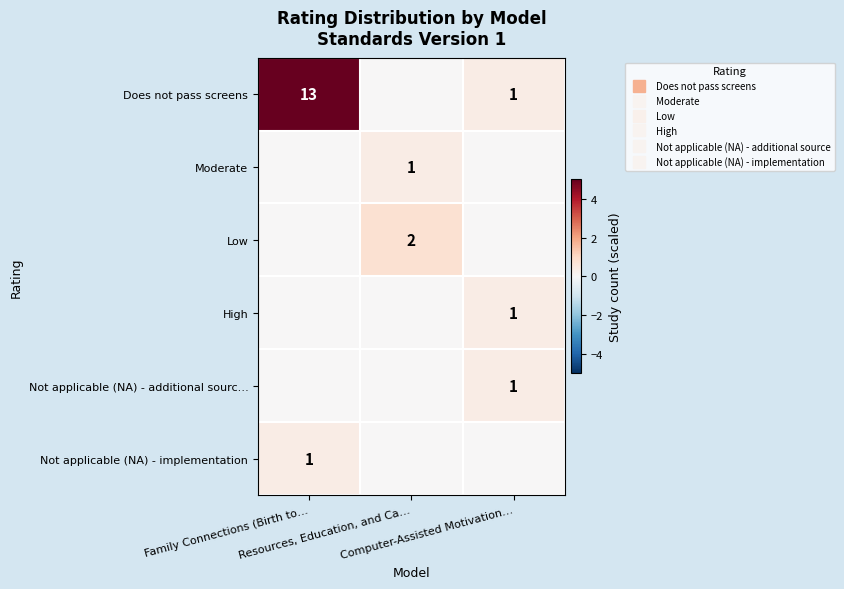

How many data points does each series have?

3